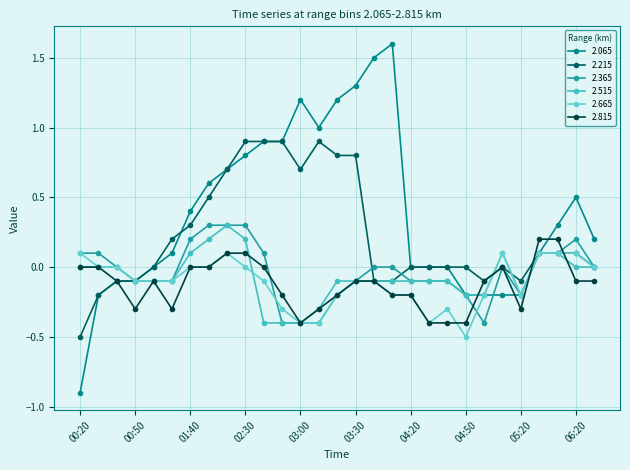

How many lines are shown in the chart?

6